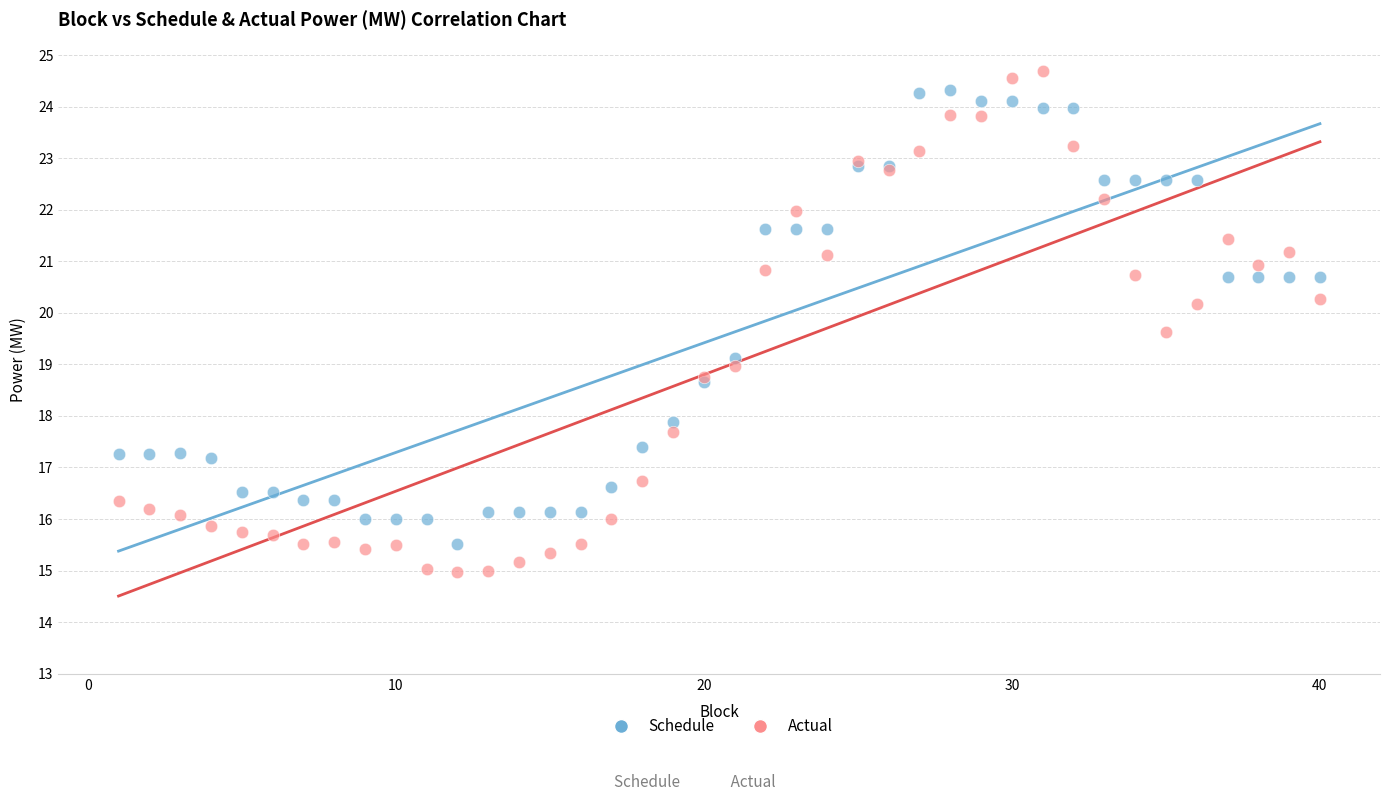

Which series contains the lowest Y value?

Actual